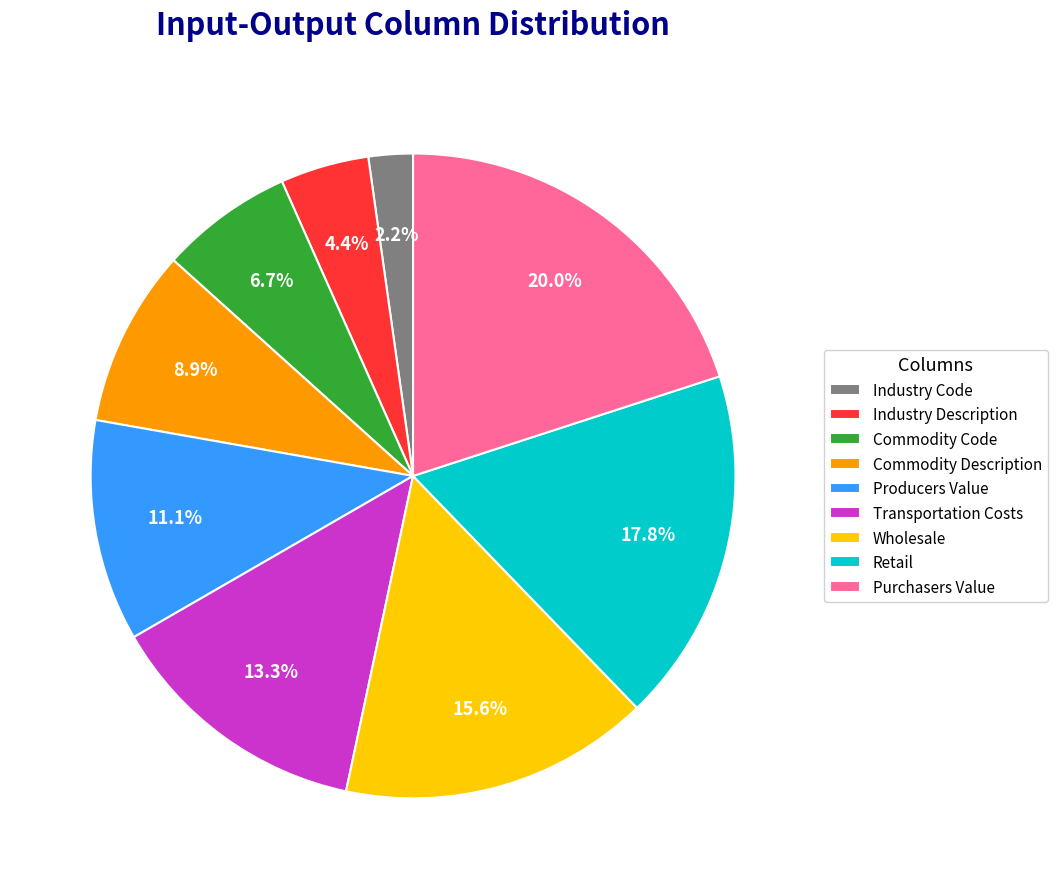

Does Industry Description represent more than half of the total?

No